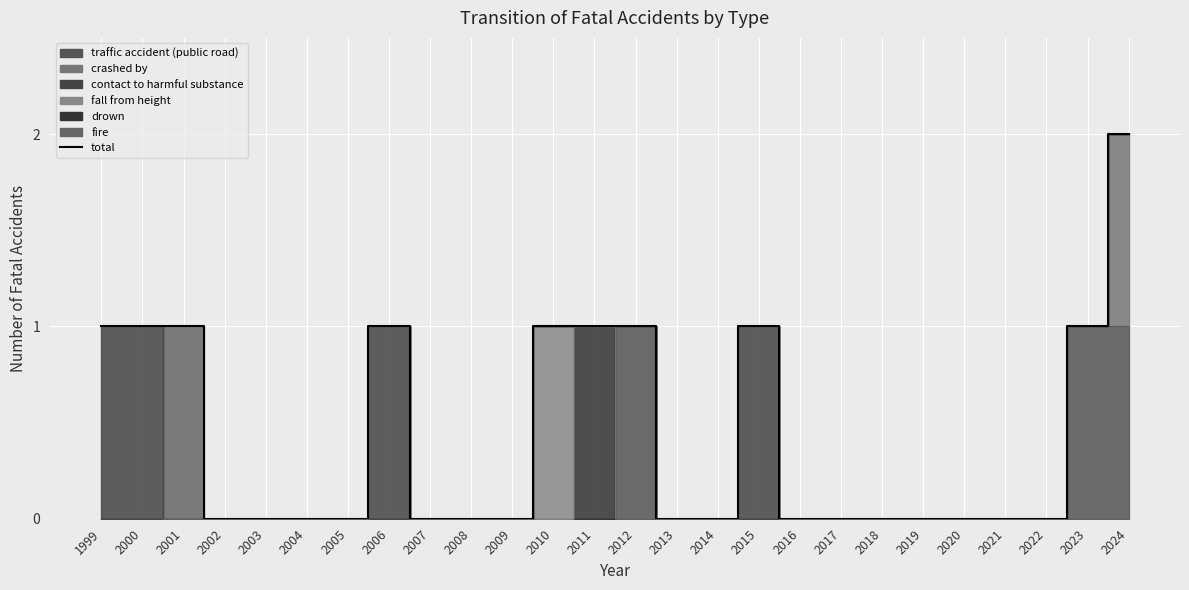

Reading left to right, list all the values displayed in this chart.

1999=1	2000=1	2001=1	2002=0	2003=0	2004=0	2005=0	2006=1	2007=0	2008=0	2009=0	2010=1	2011=1	2012=1	2013=0	2014=0	2015=1	2016=0	2017=0	2018=0	2019=0	2020=0	2021=0	2022=0	2023=1	2024=2